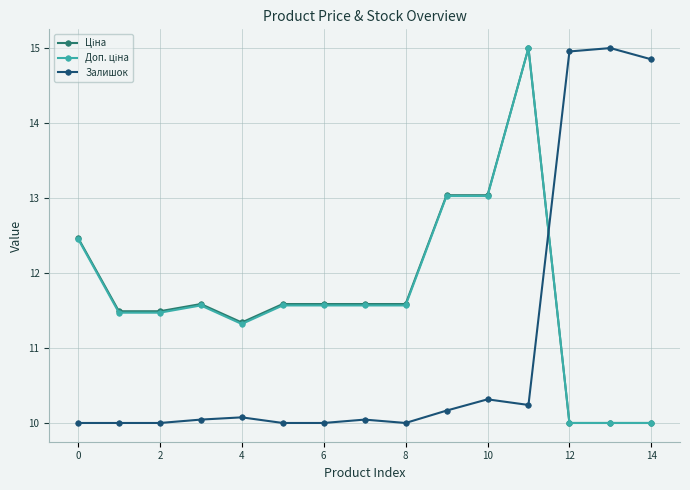

True or false: Залишок has more than 0 interior local peaks.

True